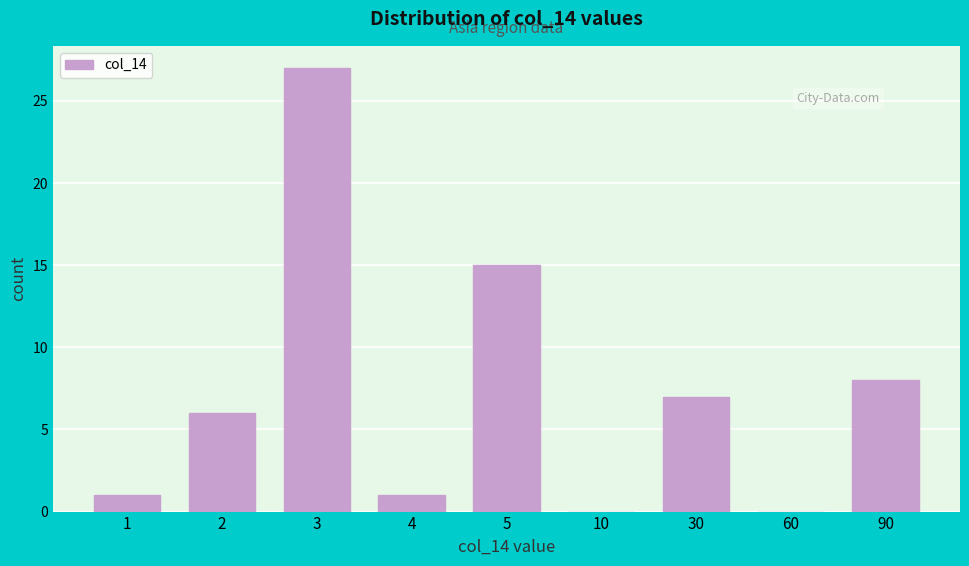

Reading left to right, extract all data points from this chart.

1=1	2=6	3=27	4=1	5=15	10=0	30=7	60=0	90=8